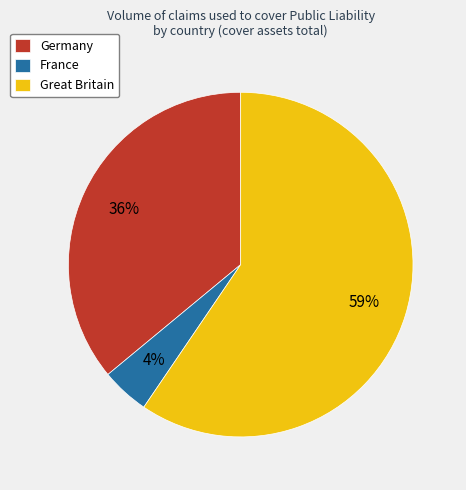

To the nearest percent, what is the average slice percentage?

33%